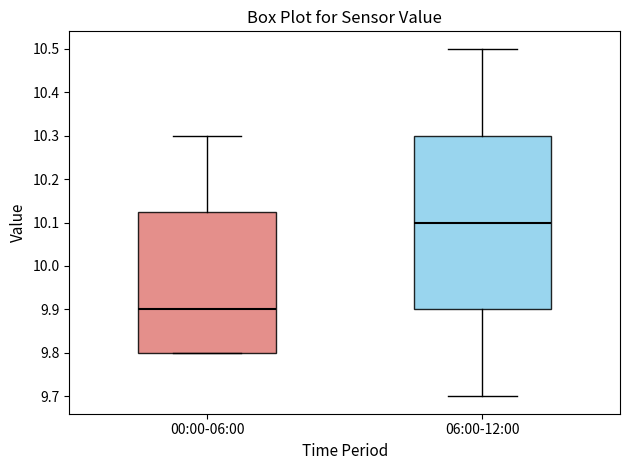

Which box is the tallest, from its lower edge to its upper edge?

06:00-12:00